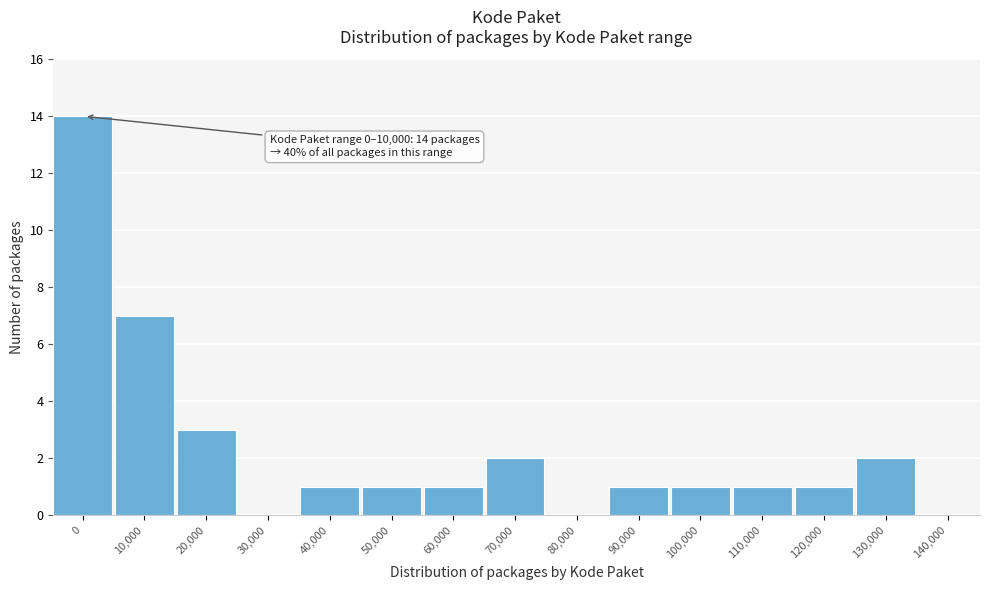

Reading left to right, what are all the values shown in this chart?

0=14	10,000=7	20,000=3	30,000=0	40,000=1	50,000=1	60,000=1	70,000=2	80,000=0	90,000=1	100,000=1	110,000=1	120,000=1	130,000=2	140,000=0